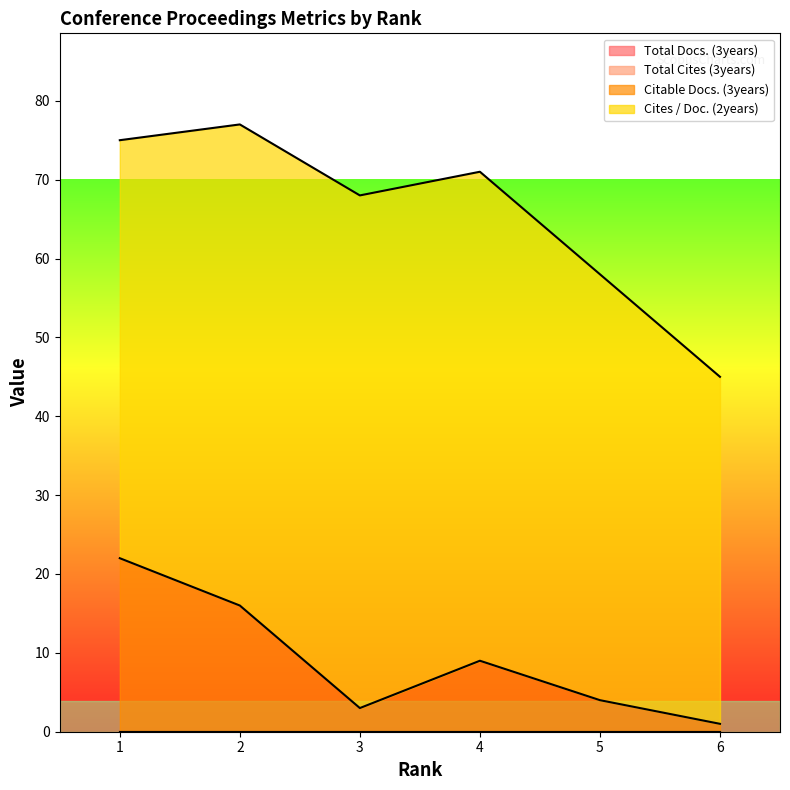

True or false: Cites / Doc. (2years) and Citable Docs. (3years) cross at least once.

False